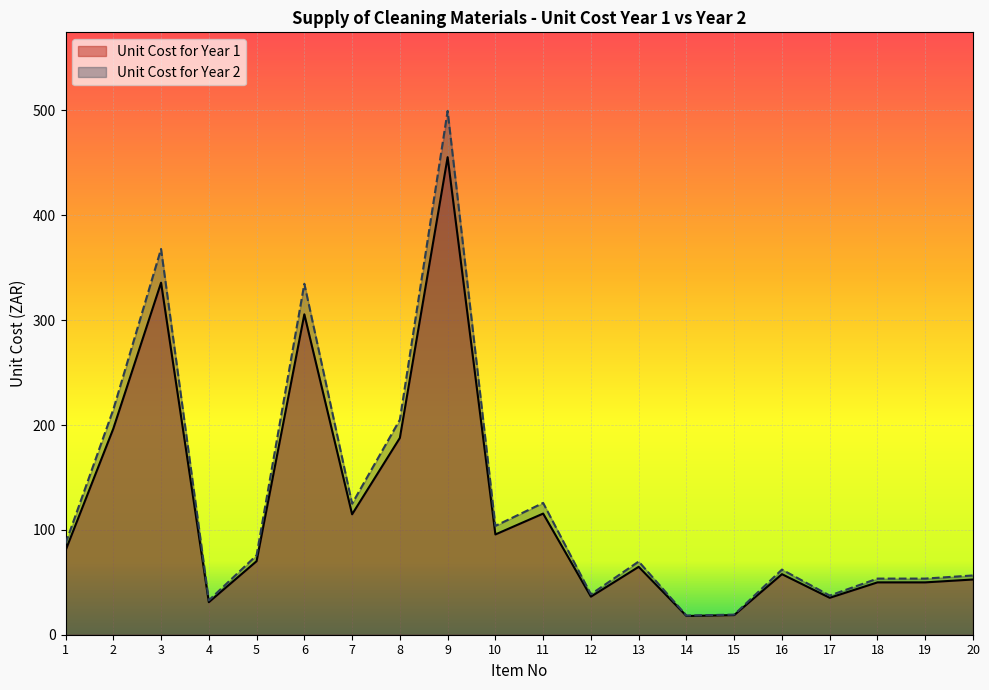

What is the spread (max minus min) of values at 20?

3.9